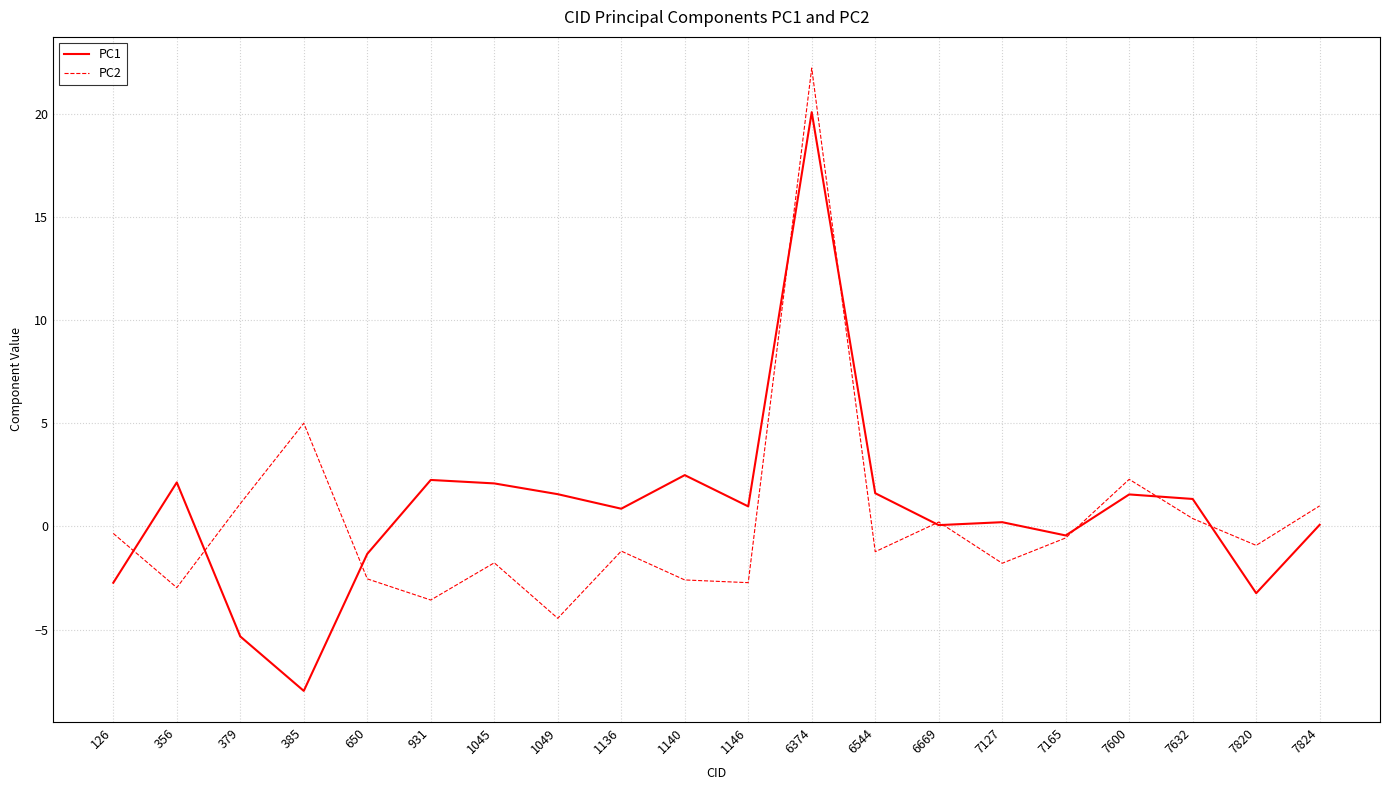

What are all the series names shown in the legend?

PC1, PC2